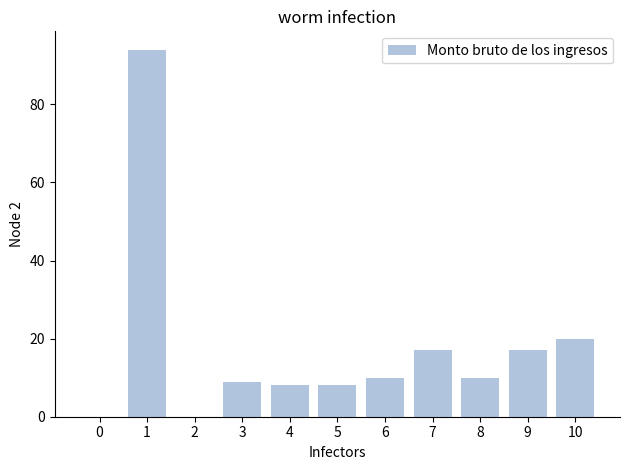

Does the chart contain stacked bars?

No